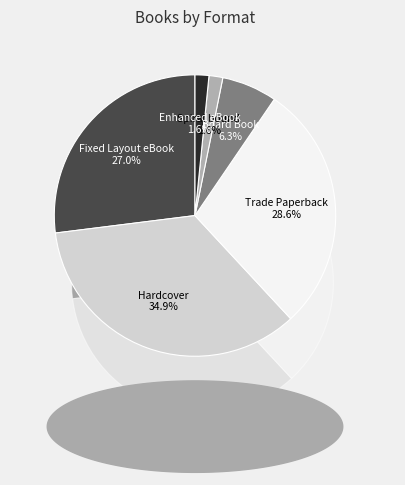

What is the total percentage of Enhanced eBook and Spiral bound?

3.2%